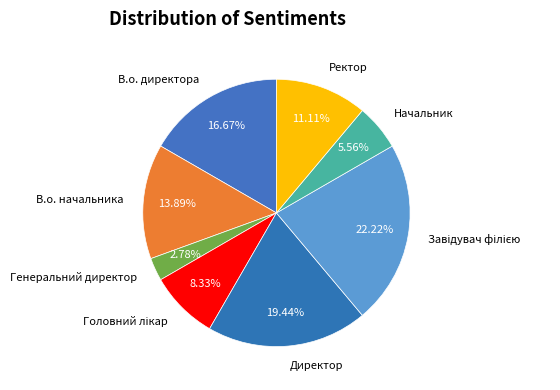

Which slice is the smallest?

Генеральний директор